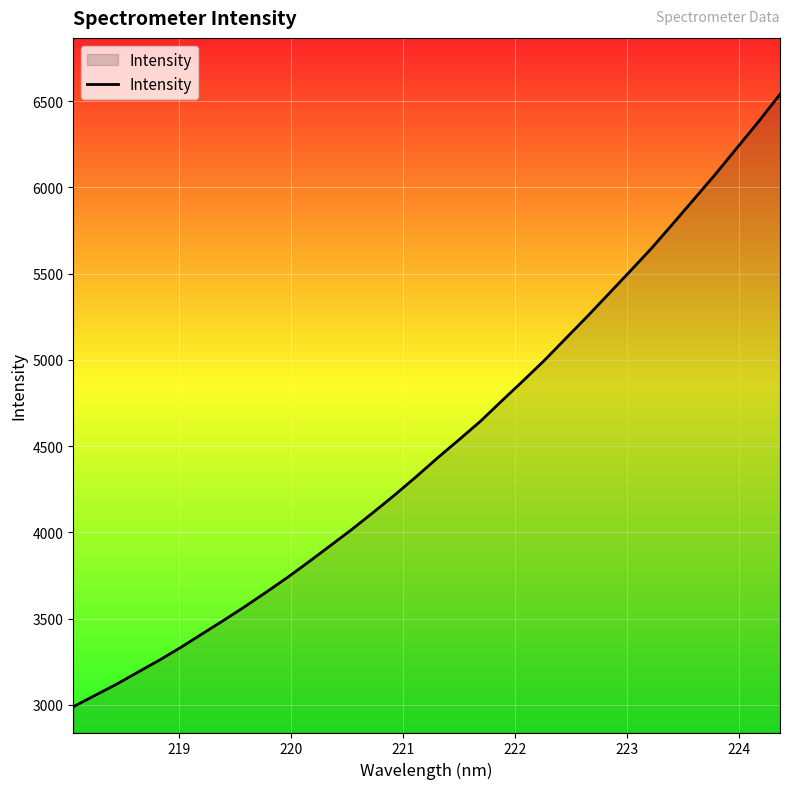

What is the difference between the maximum and minimum values?

3551.5